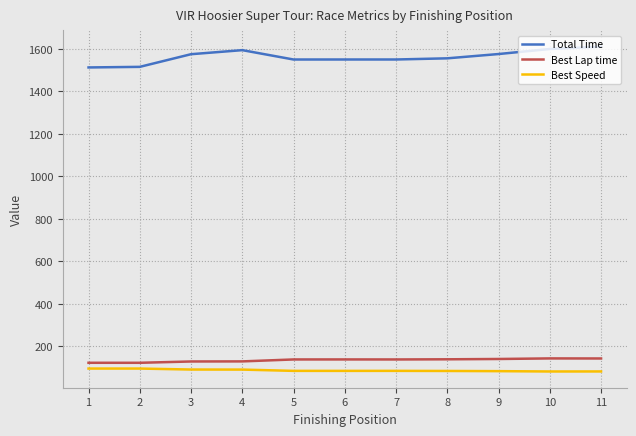

The Total Time series shows 1550.5 at 5. True or false?

True